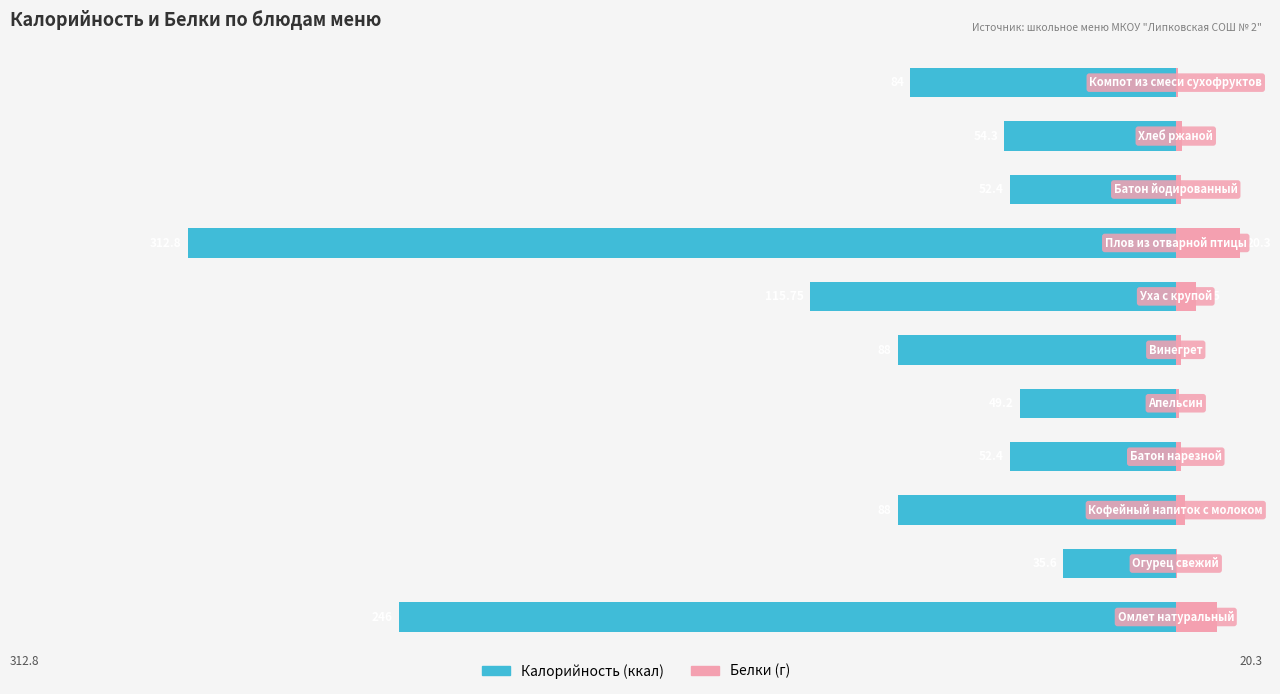

How many groups of bars are there?

11